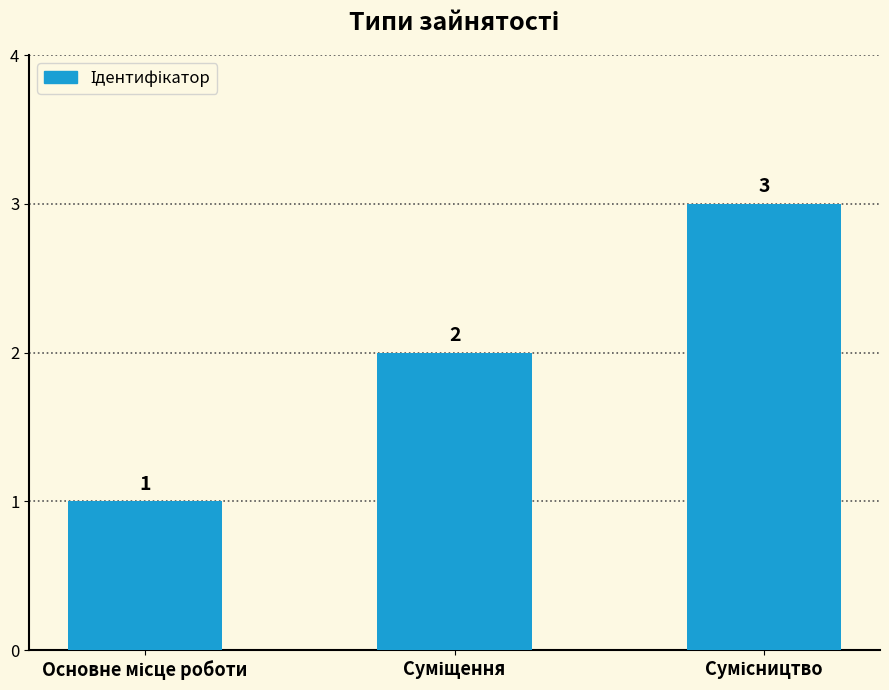

Reading left to right, what are all the values shown in this chart?

1	2	3